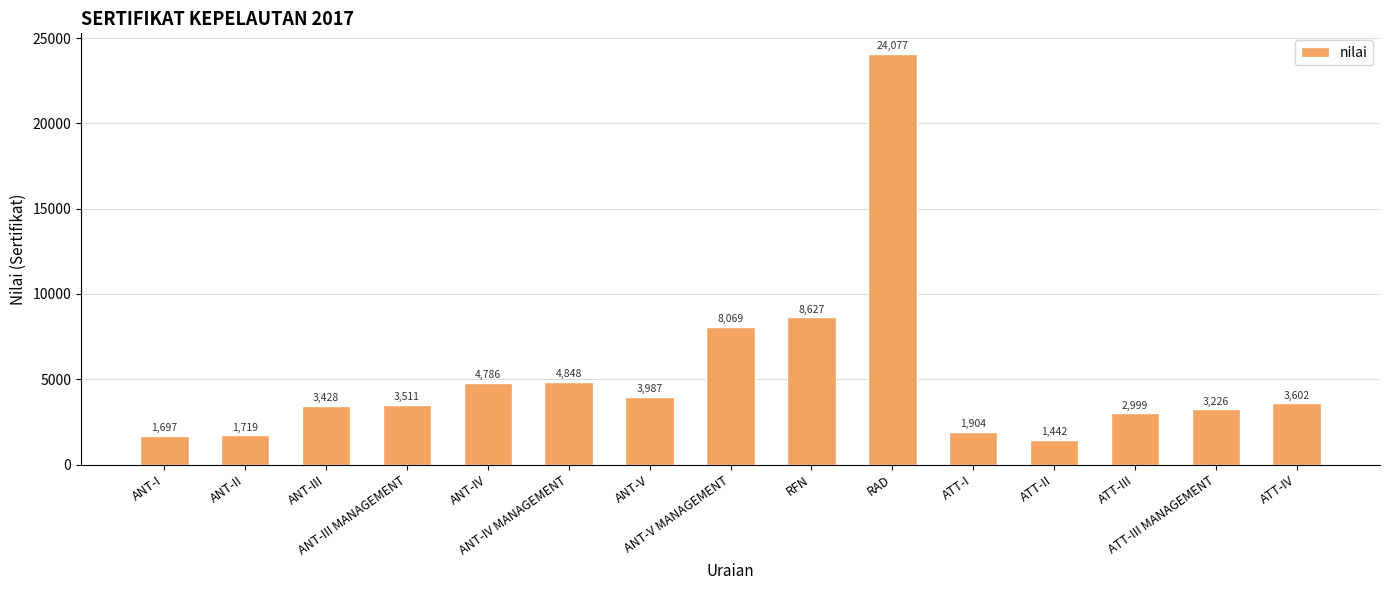

Does the chart contain stacked bars?

No